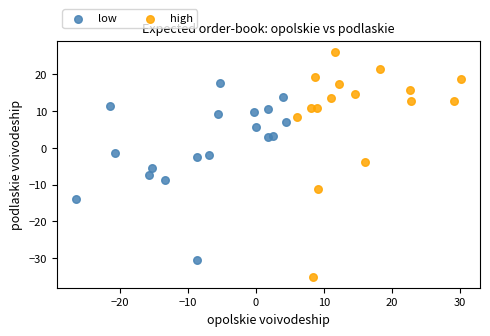

Which series contains the lowest Y value?

high